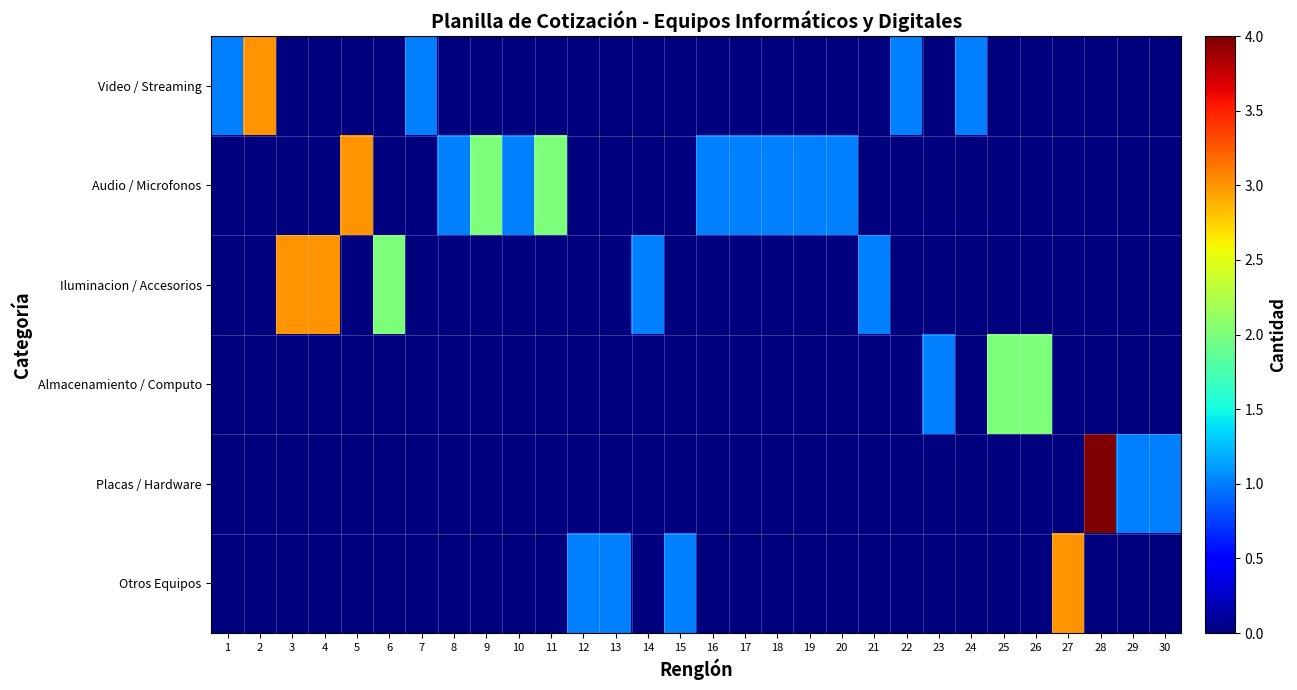

Reading right to left, transcribe all the data shown in this chart.

Video / Streaming: 30=0	29=0	28=0	27=0	26=0	25=0	24=1	23=0	22=1	21=0	20=0	19=0	18=0	17=0	16=0	15=0	14=0	13=0	12=0	11=0	10=0	9=0	8=0	7=1	6=0	5=0	4=0	3=0	2=3	1=1
Audio / Microfonos: 30=0	29=0	28=0	27=0	26=0	25=0	24=0	23=0	22=0	21=0	20=1	19=1	18=1	17=1	16=1	15=0	14=0	13=0	12=0	11=2	10=1	9=2	8=1	7=0	6=0	5=3	4=0	3=0	2=0	1=0
Iluminacion / Accesorios: 30=0	29=0	28=0	27=0	26=0	25=0	24=0	23=0	22=0	21=1	20=0	19=0	18=0	17=0	16=0	15=0	14=1	13=0	12=0	11=0	10=0	9=0	8=0	7=0	6=2	5=0	4=3	3=3	2=0	1=0
Almacenamiento / Computo: 30=0	29=0	28=0	27=0	26=2	25=2	24=0	23=1	22=0	21=0	20=0	19=0	18=0	17=0	16=0	15=0	14=0	13=0	12=0	11=0	10=0	9=0	8=0	7=0	6=0	5=0	4=0	3=0	2=0	1=0
Placas / Hardware: 30=1	29=1	28=4	27=0	26=0	25=0	24=0	23=0	22=0	21=0	20=0	19=0	18=0	17=0	16=0	15=0	14=0	13=0	12=0	11=0	10=0	9=0	8=0	7=0	6=0	5=0	4=0	3=0	2=0	1=0
Otros Equipos: 30=0	29=0	28=0	27=3	26=0	25=0	24=0	23=0	22=0	21=0	20=0	19=0	18=0	17=0	16=0	15=1	14=0	13=1	12=1	11=0	10=0	9=0	8=0	7=0	6=0	5=0	4=0	3=0	2=0	1=0